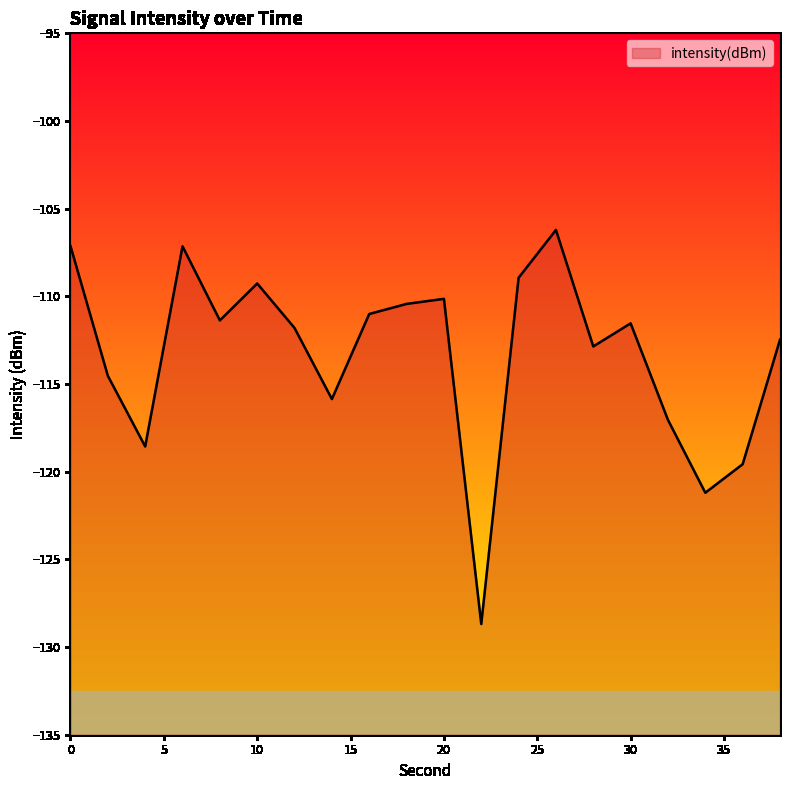

Is it true that the value at 28 is -112.9?

True